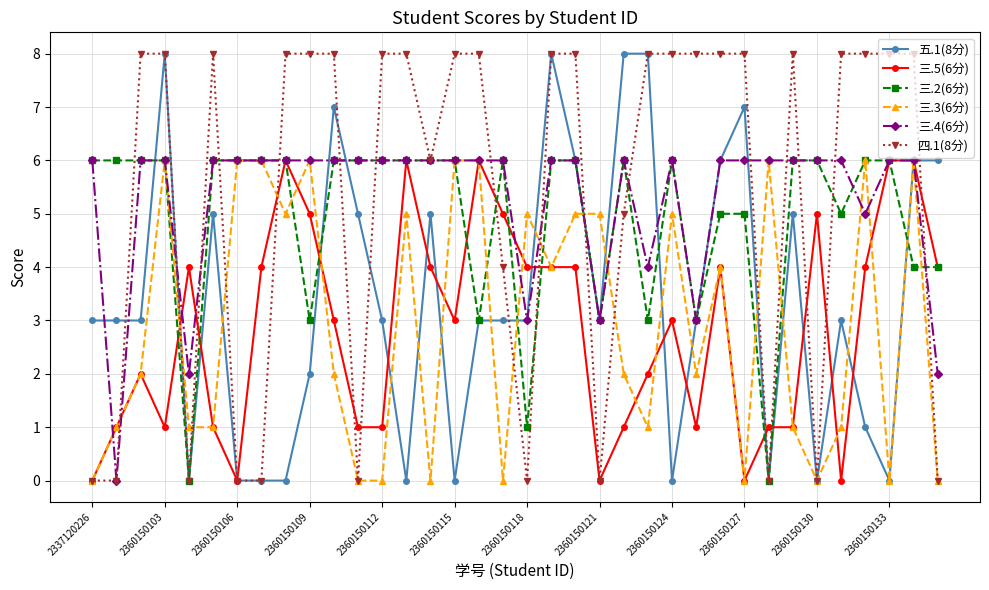

True or false: 三.4(6分) has more than 0 points higher than both neighbors.

True